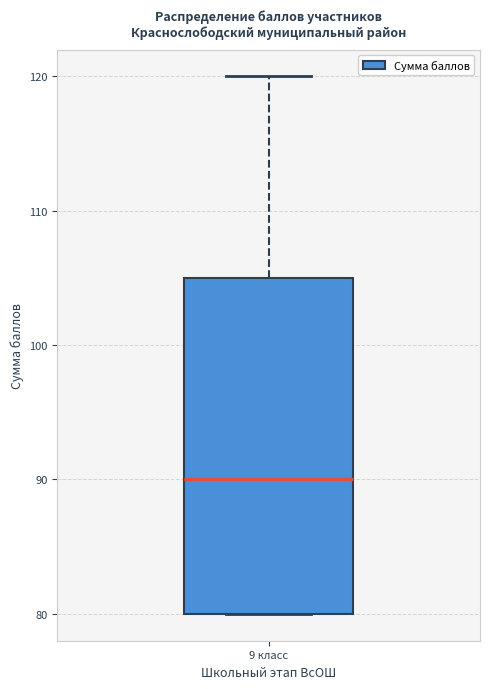

Where does the median line of the box for 9 класс sit on the y-axis? The values are not printed on the chart, so give them approximately, as read against the axis.

90